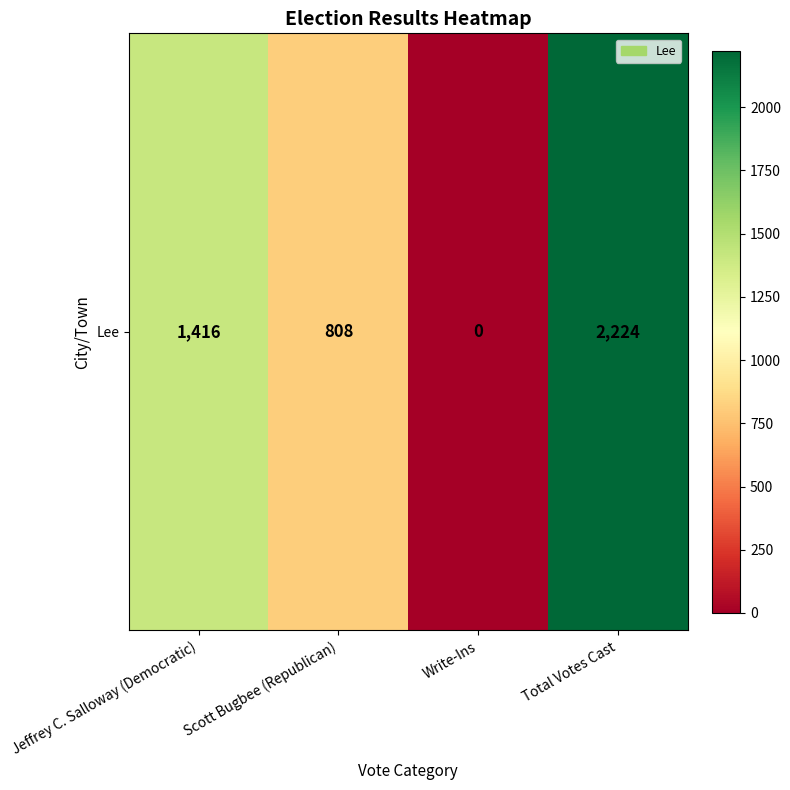

Rank the categories by value from lowest to highest.

Write-Ins, Scott Bugbee (Republican), Jeffrey C. Salloway (Democratic), Total Votes Cast